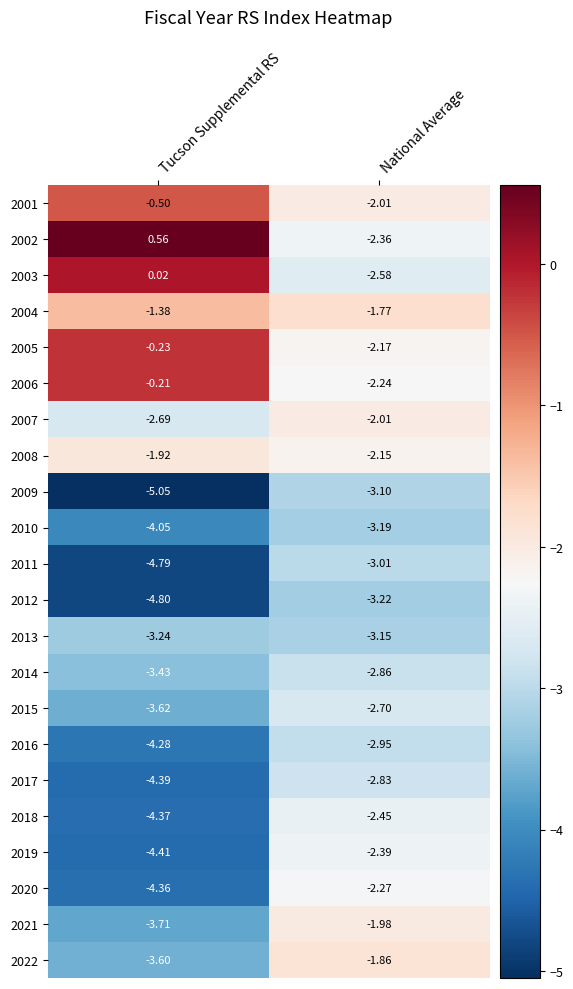

At which label is 2003 closest to -1?

Tucson Supplemental RS